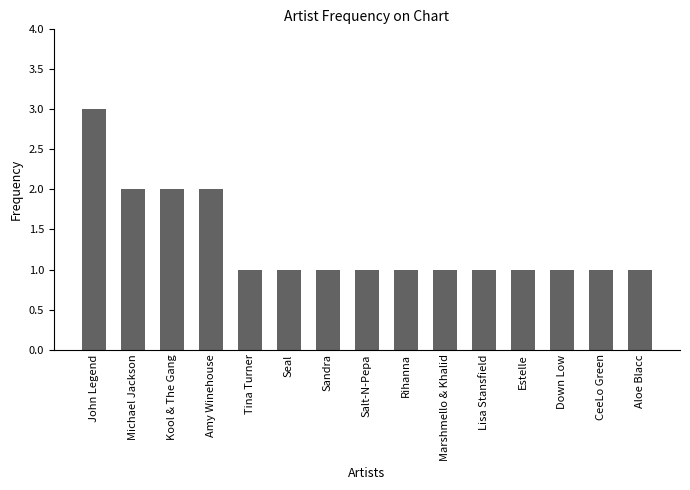

What is the sum of all values?

20